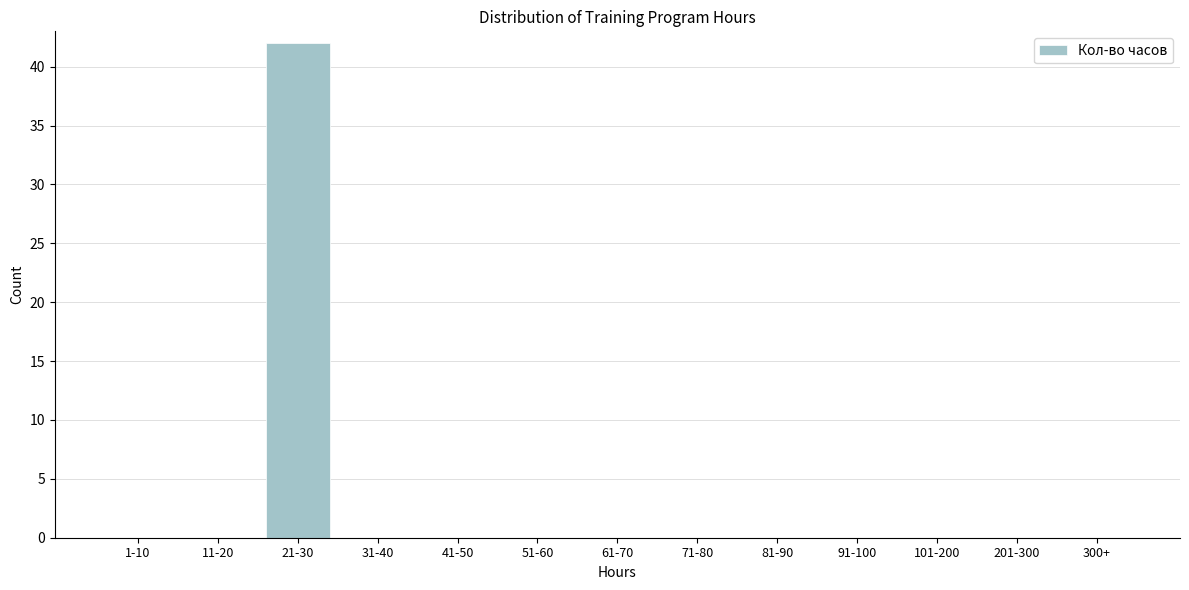

Reading right to left, what are all the values shown in this chart?

300+=0	201-300=0	101-200=0	91-100=0	81-90=0	71-80=0	61-70=0	51-60=0	41-50=0	31-40=0	21-30=42	11-20=0	1-10=0